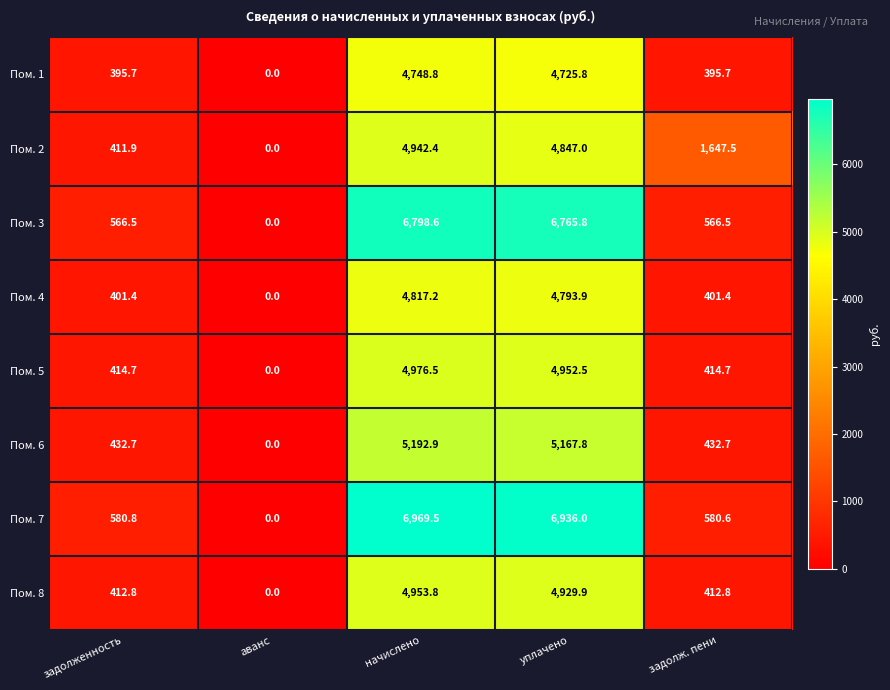

How many data points in Пом. 6 are above 432?

4